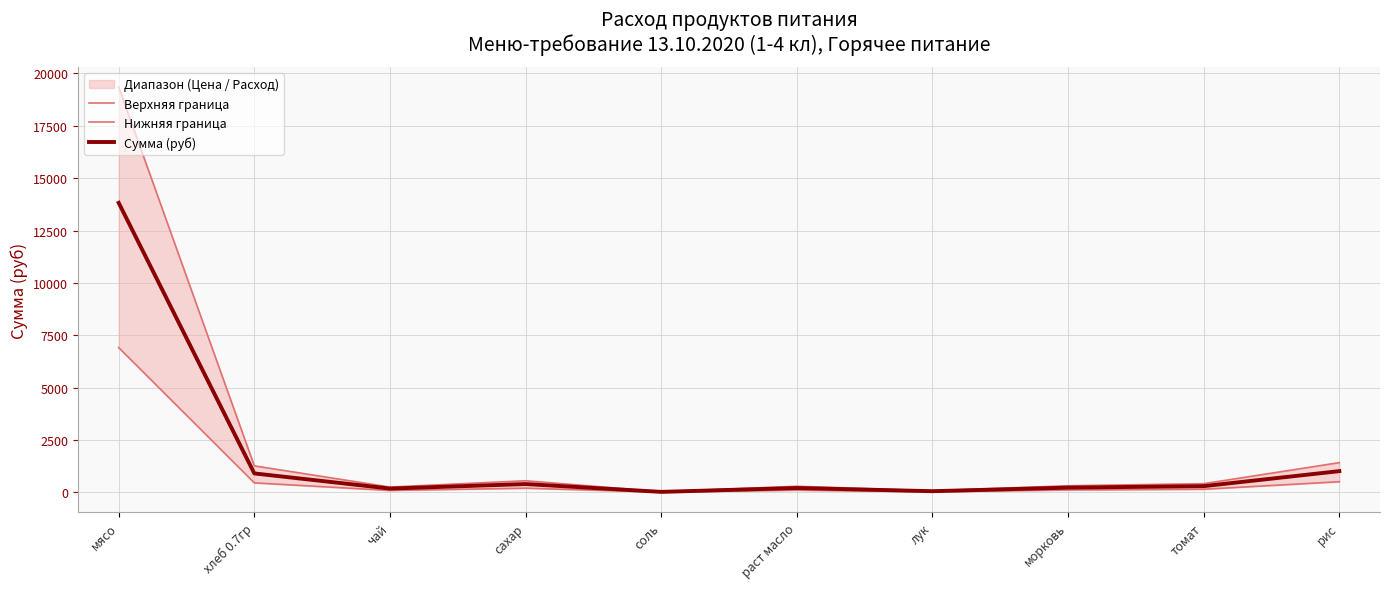

At which category is the sum across all series the highest?

мясо